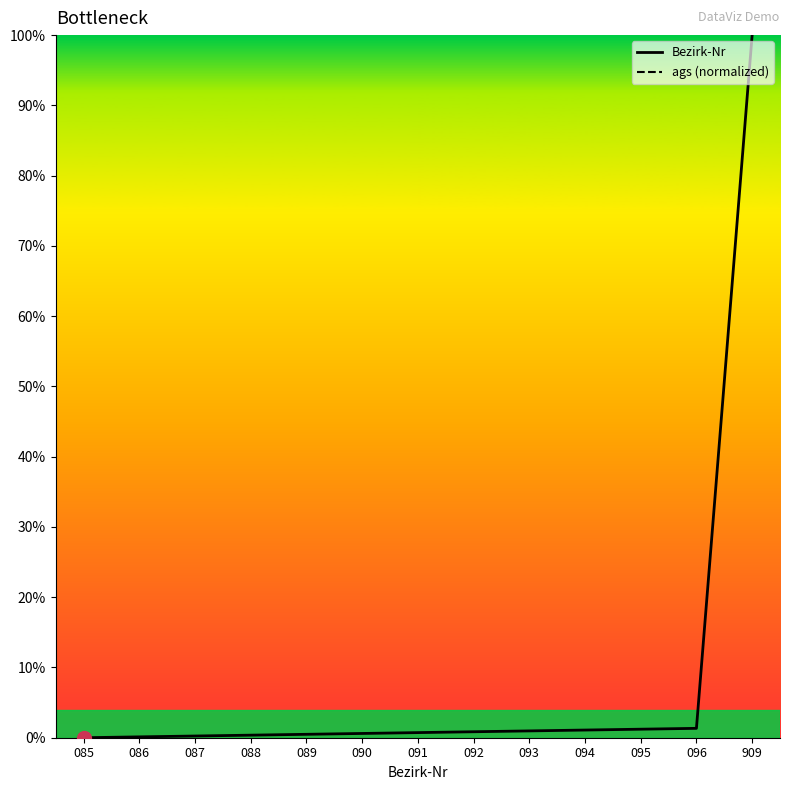

Count the number of data series in this chart.

2